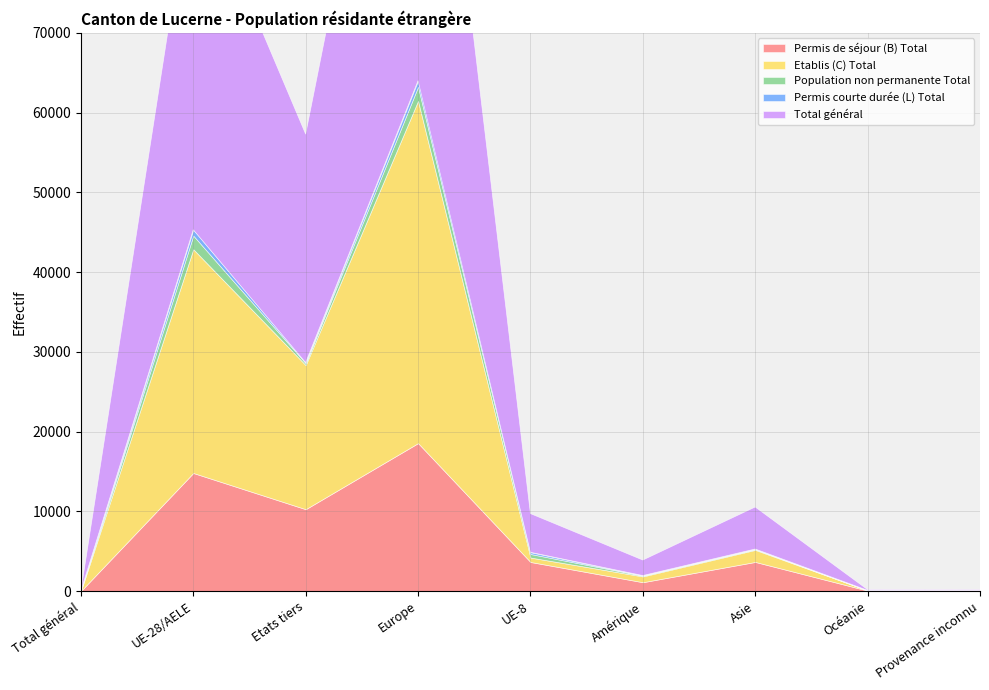

Reading right to left, what are all the values shown in this chart?

Permis de séjour (B) Total: Provenance inconnu=63	Océanie=49	Asie=3647	Amérique=1103	UE-8=3642	Europe=18548	Etats tiers=10260	UE-28/AELE=14802	Total général=0
Etablis (C) Total: Provenance inconnu=20	Océanie=28	Asie=1514	Amérique=729	UE-8=556	Europe=42922	Etats tiers=18071	UE-28/AELE=28063	Total général=0
Population non permanente Total: Provenance inconnu=0	Océanie=6	Asie=81	Amérique=89	UE-8=445	Europe=1765	Etats tiers=237	UE-28/AELE=1711	Total général=0
Permis courte durée (L) Total: Provenance inconnu=0	Océanie=5	Asie=27	Amérique=22	UE-8=212	Europe=762	Etats tiers=83	UE-28/AELE=734	Total général=0
Total général: Provenance inconnu=83	Océanie=88	Asie=5269	Amérique=1943	UE-8=4855	Europe=63997	Etats tiers=28651	UE-28/AELE=45310	Total général=0